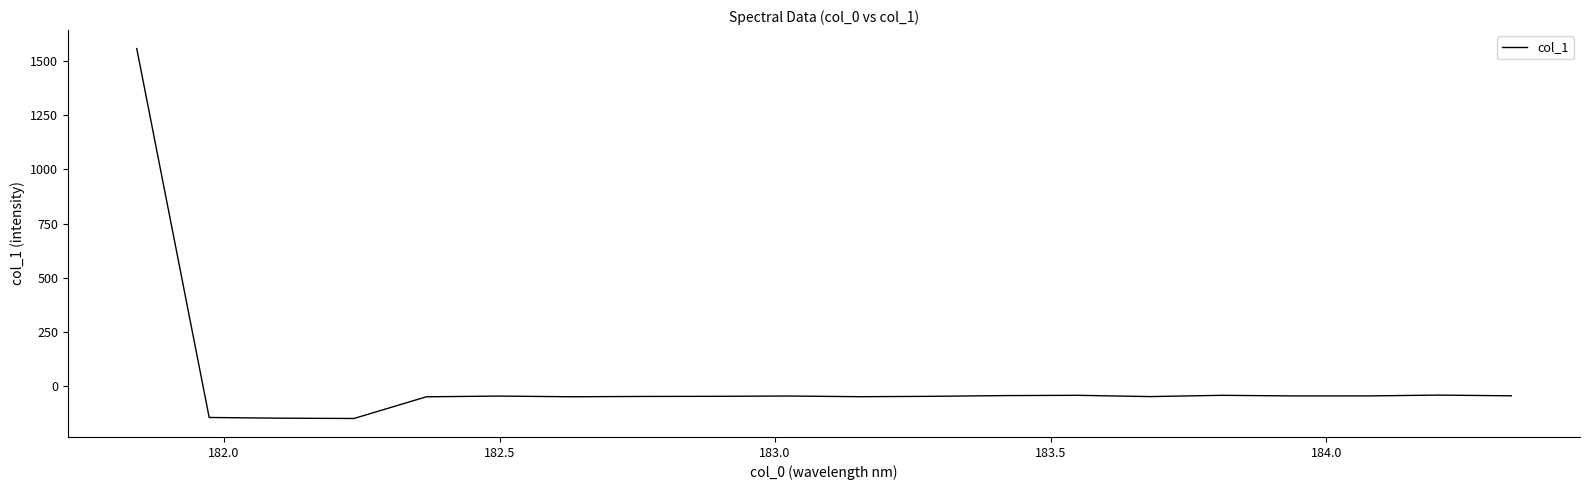

True or false: there are more than 0 points higher than both neighbors.

True